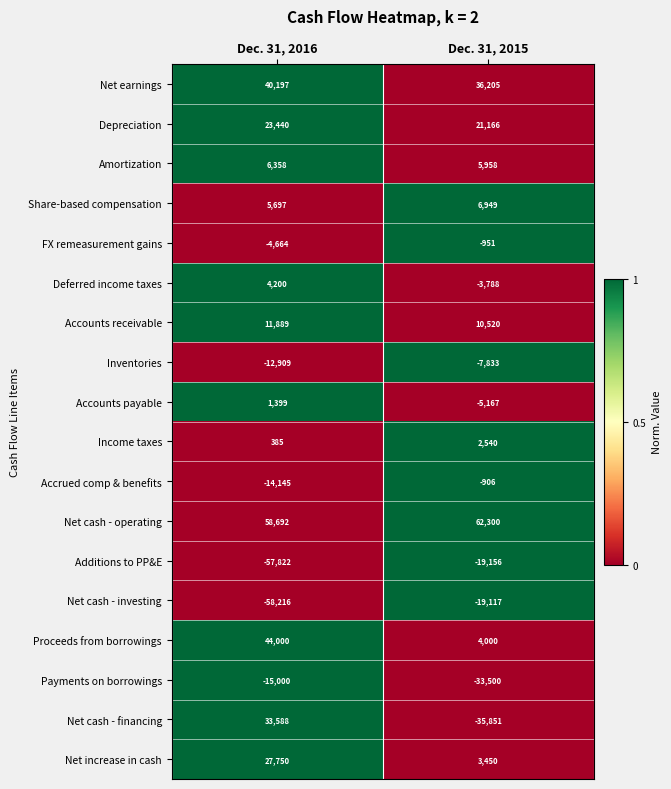

Read the Proceeds from borrowings value at Dec. 31, 2015, to the nearest 100.

4000